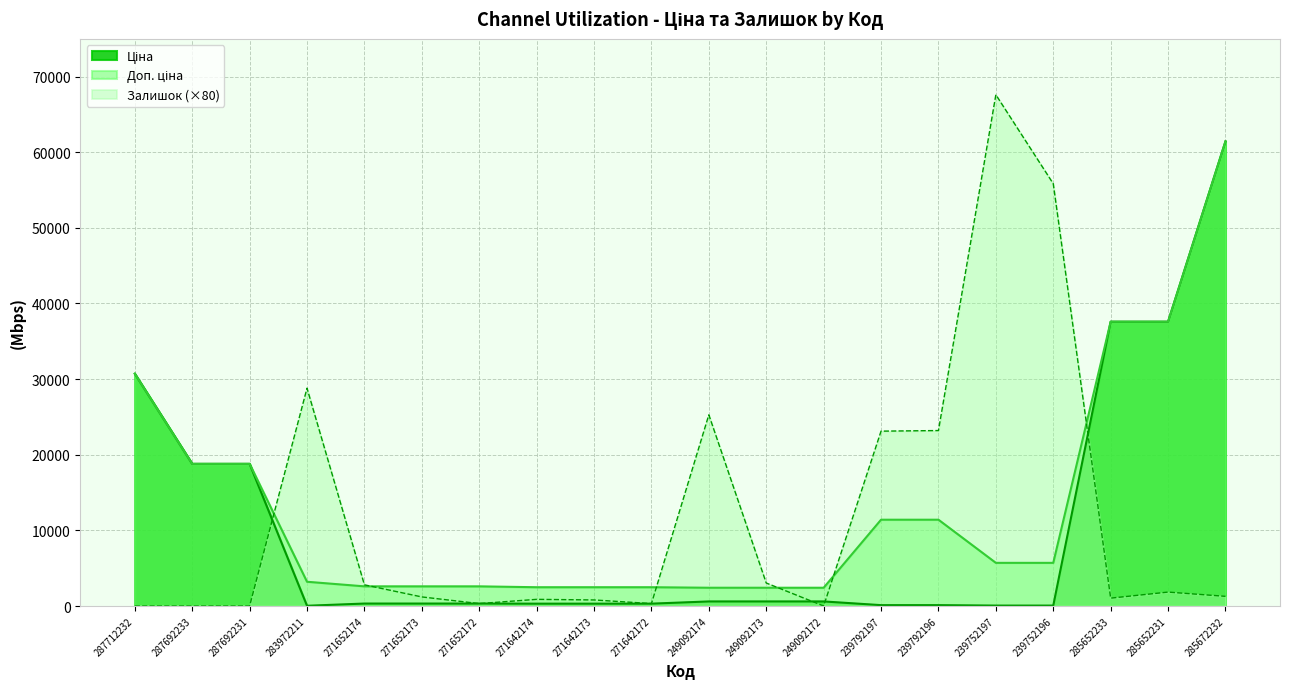

True or false: Доп. ціна has a value of 629.4 at 271652172.

False